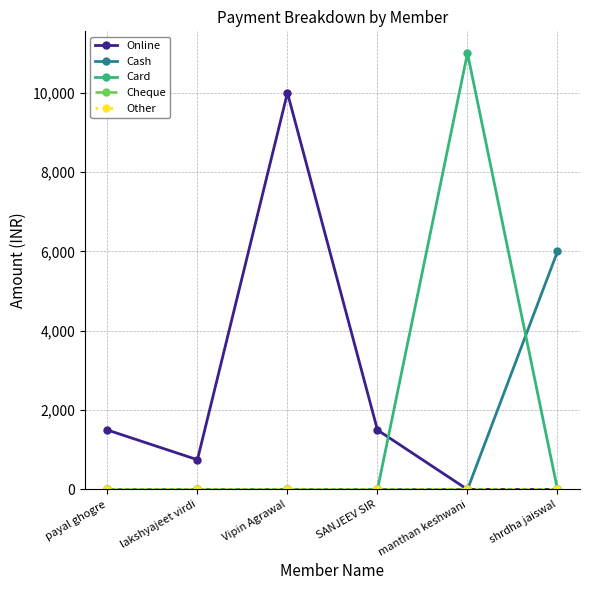

Reading left to right, extract all data points from this chart.

Online: payal ghogre=1500	lakshyajeet virdi=750	Vipin Agrawal=10000	SANJEEV SIR=1500	manthan keshwani=0	shrdha jaiswal=0
Cash: payal ghogre=0	lakshyajeet virdi=0	Vipin Agrawal=0	SANJEEV SIR=0	manthan keshwani=0	shrdha jaiswal=6000
Card: payal ghogre=0	lakshyajeet virdi=0	Vipin Agrawal=0	SANJEEV SIR=0	manthan keshwani=11000	shrdha jaiswal=0
Cheque: payal ghogre=0	lakshyajeet virdi=0	Vipin Agrawal=0	SANJEEV SIR=0	manthan keshwani=0	shrdha jaiswal=0
Other: payal ghogre=0	lakshyajeet virdi=0	Vipin Agrawal=0	SANJEEV SIR=0	manthan keshwani=0	shrdha jaiswal=0